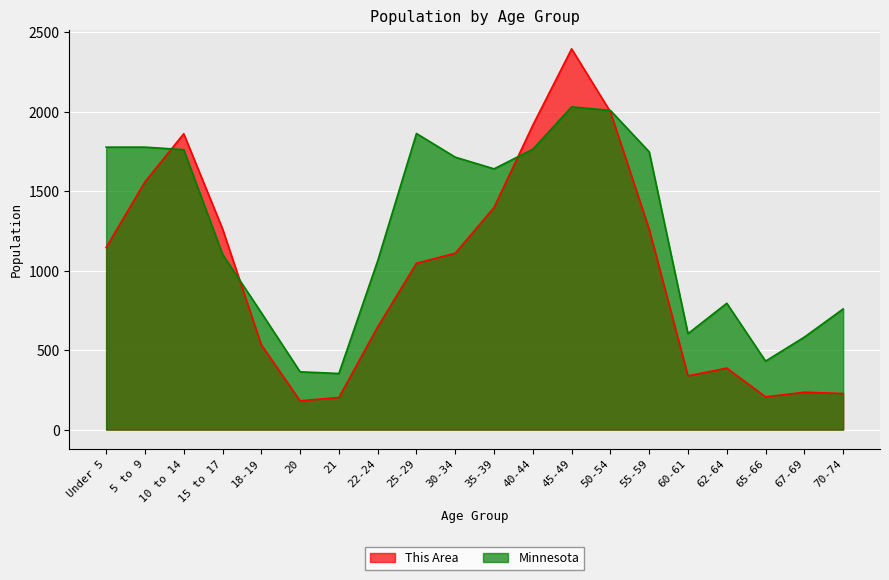

What is the label of the 3rd point from the left?

10 to 14